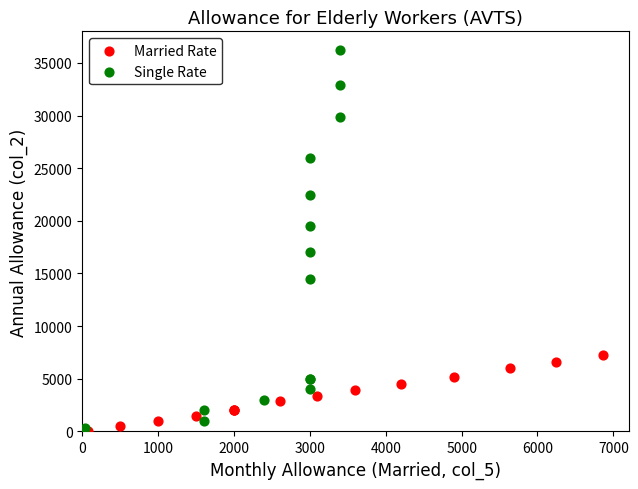

Which series reaches the maximum Y coordinate?

Single Rate